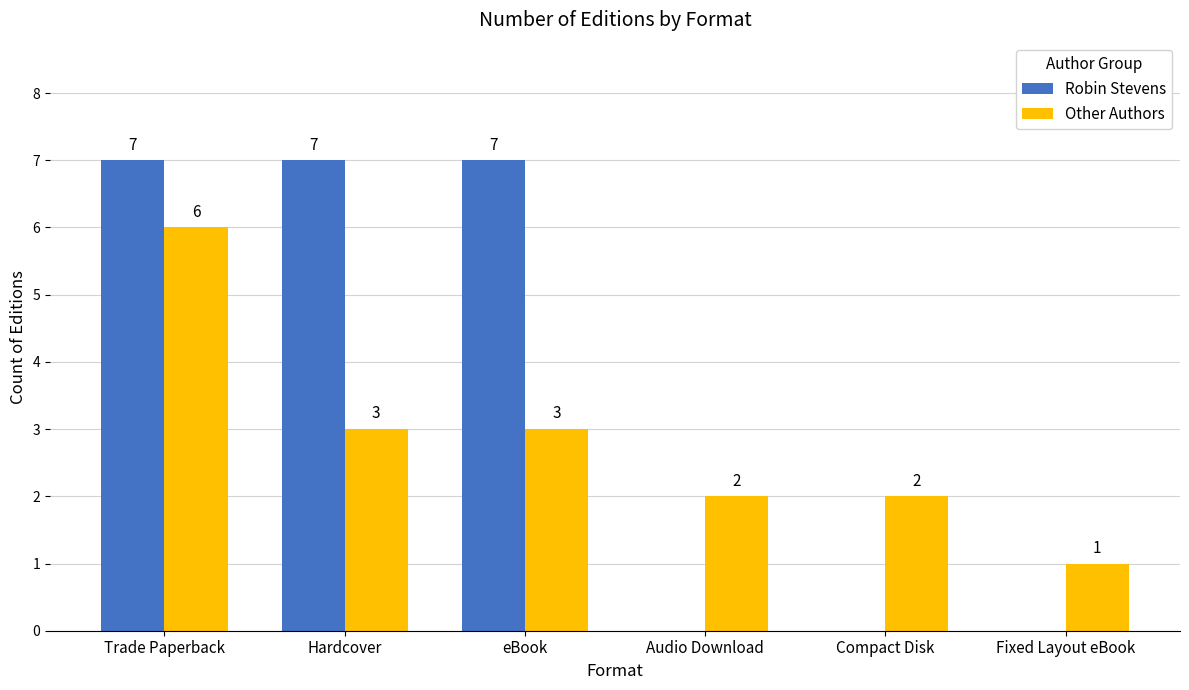

What is the total value across all series at Hardcover?

10